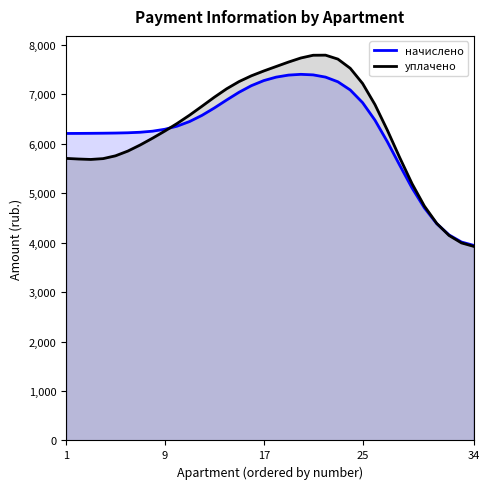

Which series has the largest range (max minus min)?

уплачено